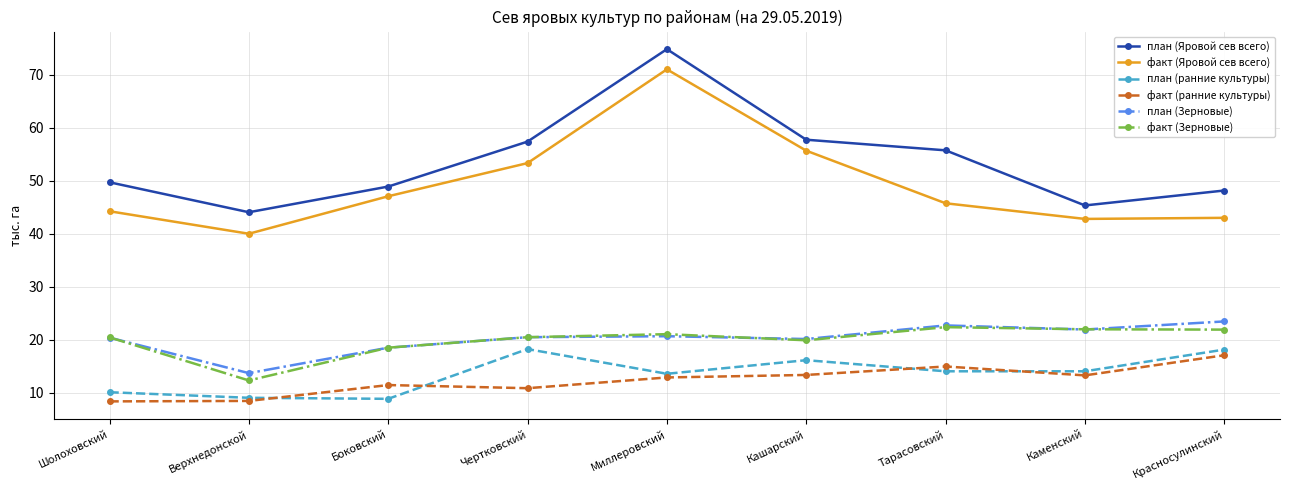

True or false: факт (Зерновые) has more than 1 points higher than both neighbors.

True